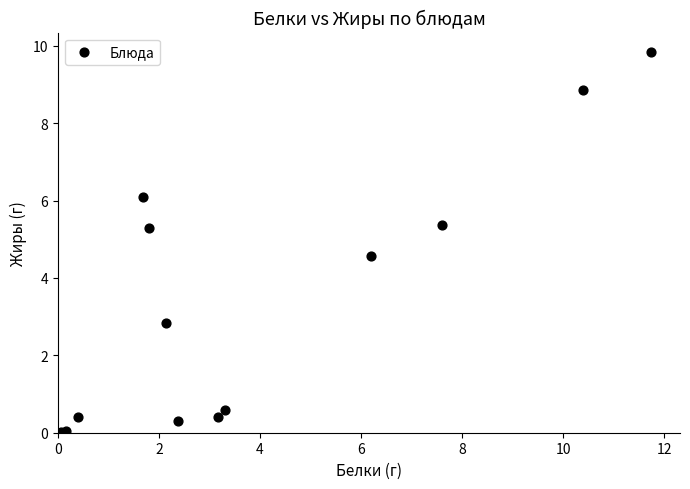

What Y value in the scatter plot is closest to 4?

4.6